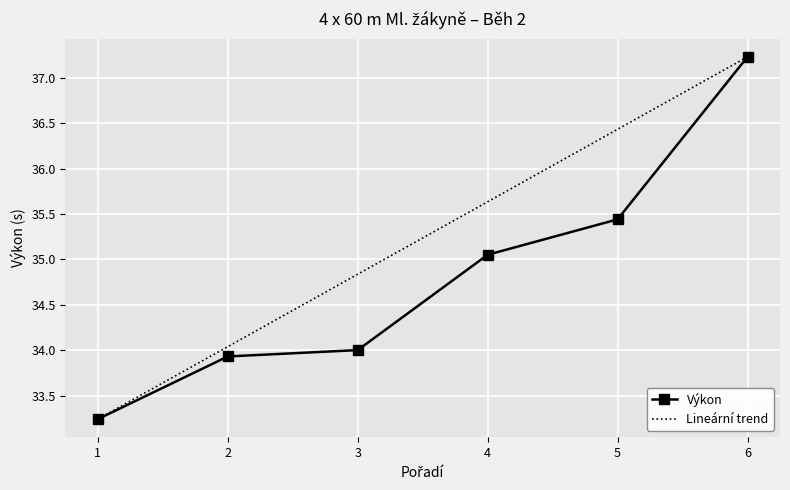

The Výkon series shows 33.2 at 1. True or false?

True